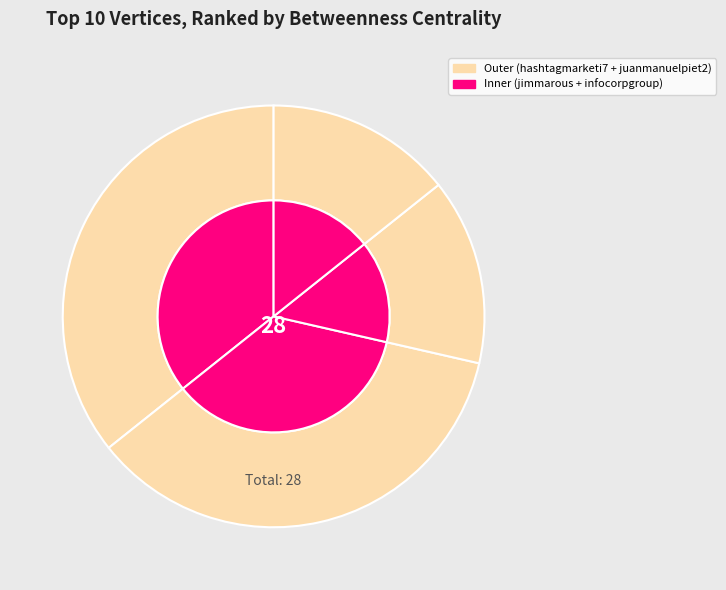

How many segments does this pie chart have?

8